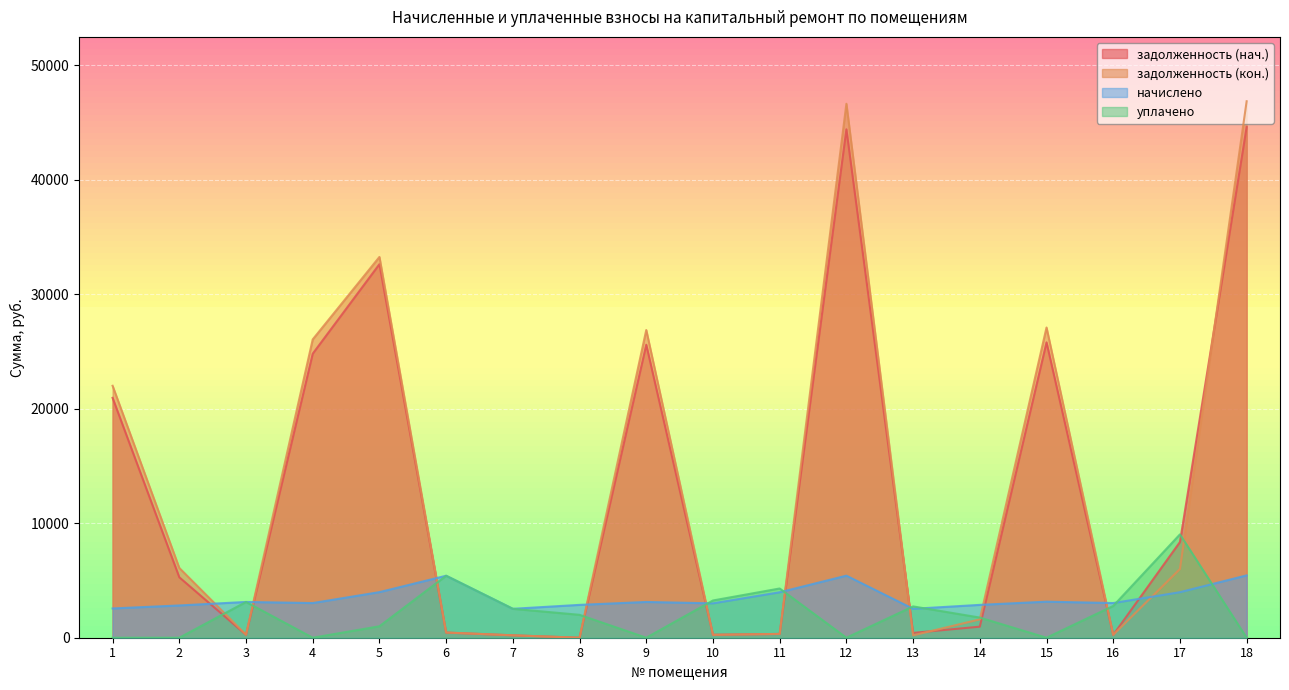

How many data points in задолженность (кон.) are less than 6000?

9